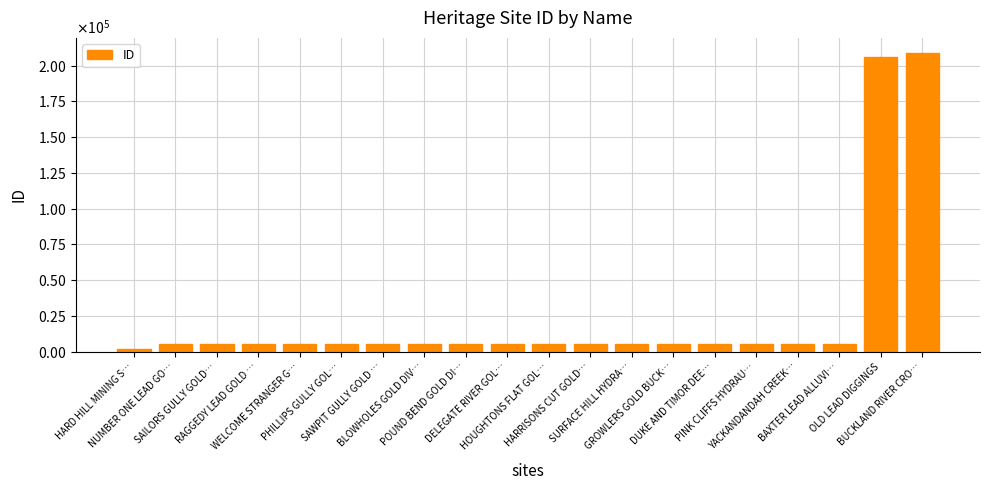

At which label is the value closest to 105507?

BAXTER LEAD ALLUVI…